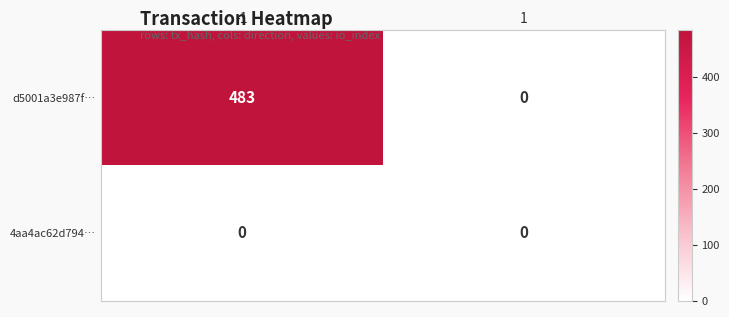

Which series has the largest range (max minus min)?

d5001a3e987f…